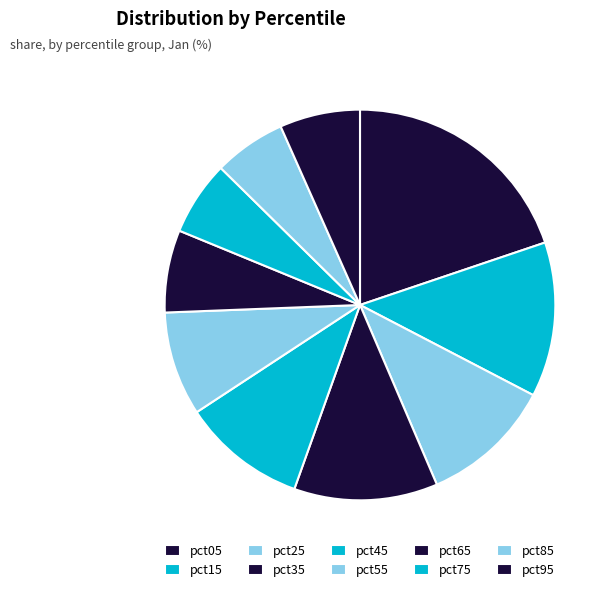

Is pct75 the majority of the pie?

No